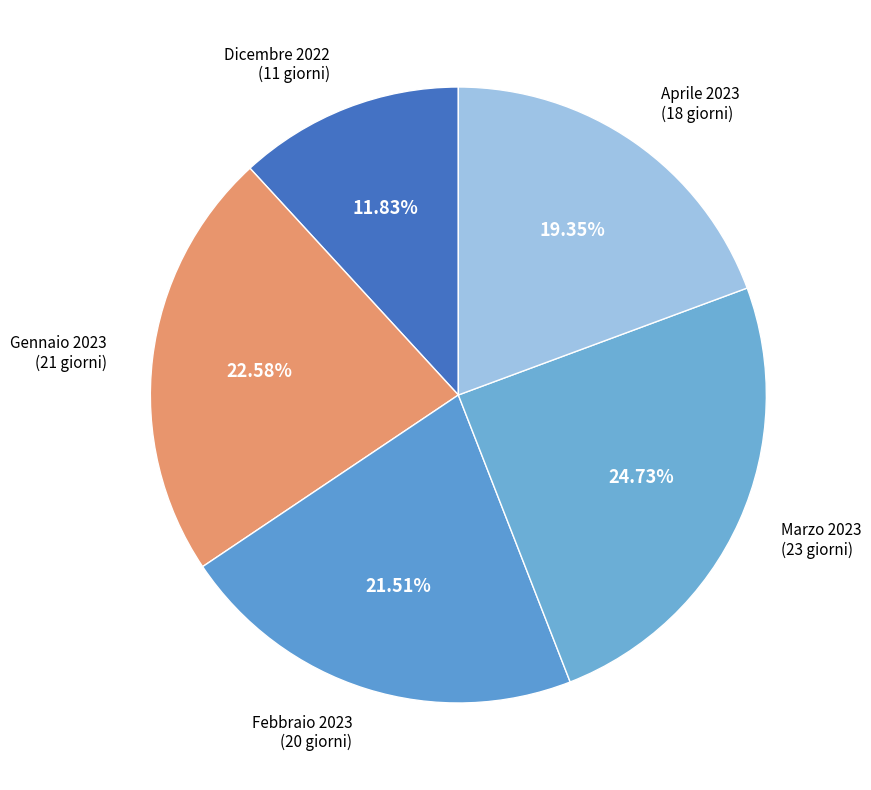

How many slices are in this pie chart?

5